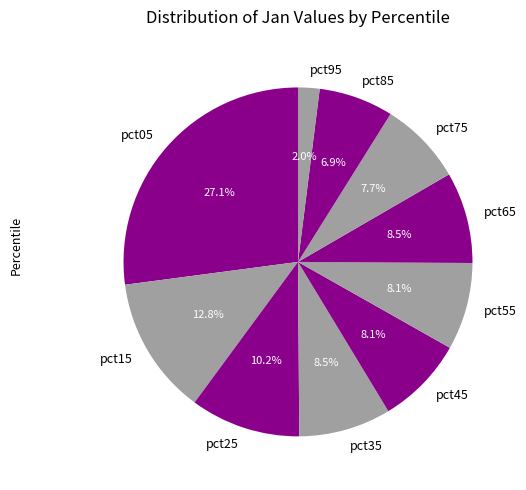

To the nearest percent, what portion does pct45 represent?

8%